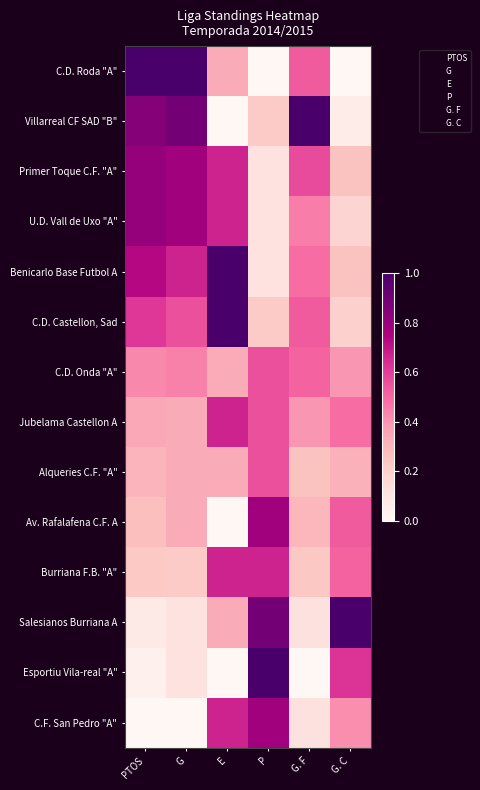

Reading left to right, transcribe all the data shown in this chart.

C.D. Roda "A": PTOS=1.0	G=1.0	E=0.3	P=0.0	G. F=0.5	G. C=0.0
Villarreal CF SAD "B": PTOS=0.8	G=0.9	E=0.0	P=0.2	G. F=1.0	G. C=0.1
Primer Toque C.F. "A": PTOS=0.8	G=0.8	E=0.7	P=0.1	G. F=0.6	G. C=0.3
U.D. Vall de Uxo "A": PTOS=0.8	G=0.8	E=0.7	P=0.1	G. F=0.5	G. C=0.2
Benicarlo Base Futbol A: PTOS=0.7	G=0.7	E=1.0	P=0.1	G. F=0.5	G. C=0.3
C.D. Castellon, Sad: PTOS=0.6	G=0.6	E=1.0	P=0.2	G. F=0.5	G. C=0.2
C.D. Onda "A": PTOS=0.4	G=0.4	E=0.3	P=0.6	G. F=0.5	G. C=0.4
Jubelama Castellon A: PTOS=0.3	G=0.3	E=0.7	P=0.6	G. F=0.4	G. C=0.5
Alqueries C.F. "A": PTOS=0.3	G=0.3	E=0.3	P=0.6	G. F=0.3	G. C=0.3
Av. Rafalafena C.F. A: PTOS=0.3	G=0.3	E=0.0	P=0.8	G. F=0.3	G. C=0.5
Burriana F.B. "A": PTOS=0.2	G=0.2	E=0.7	P=0.7	G. F=0.2	G. C=0.5
Salesianos Burriana A: PTOS=0.1	G=0.1	E=0.3	P=0.9	G. F=0.1	G. C=1.0
Esportiu Vila-real "A": PTOS=0.0	G=0.1	E=0.0	P=1.0	G. F=0.0	G. C=0.6
C.F. San Pedro "A": PTOS=0.0	G=0.0	E=0.7	P=0.8	G. F=0.1	G. C=0.4